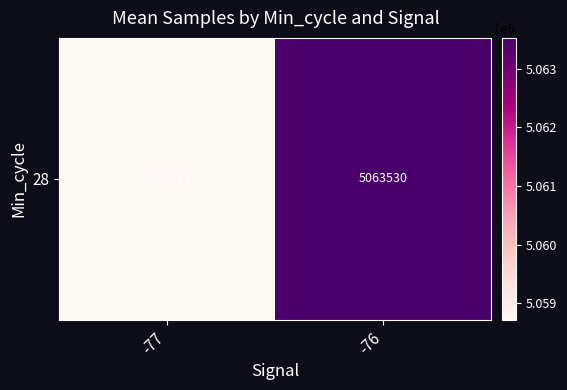

What is the sum of the values at -77 and -76?

10122243.4